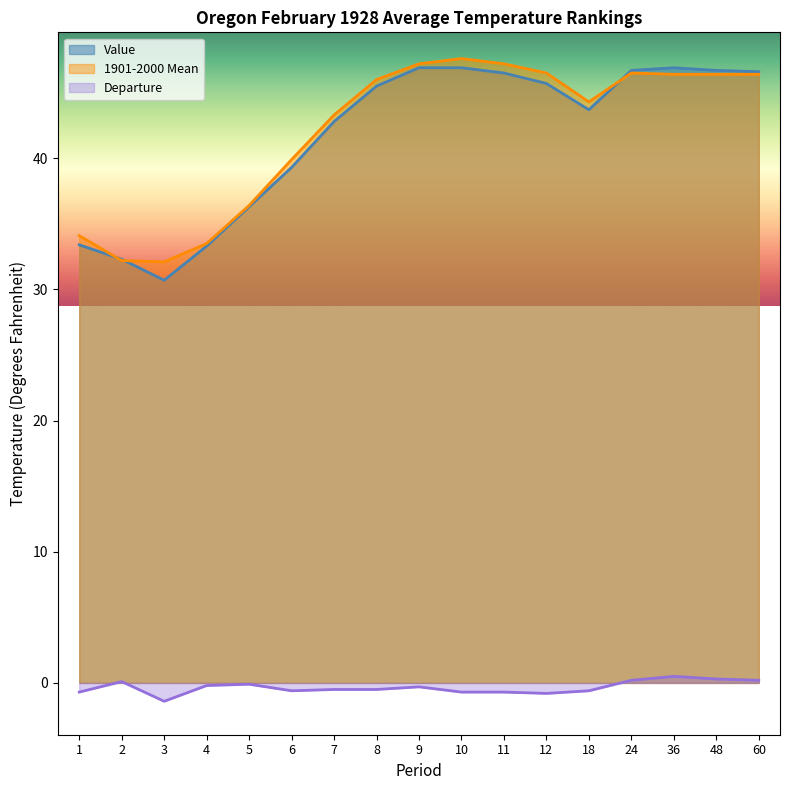

How many intersections are there between 1901-2000 Mean and Value?

3